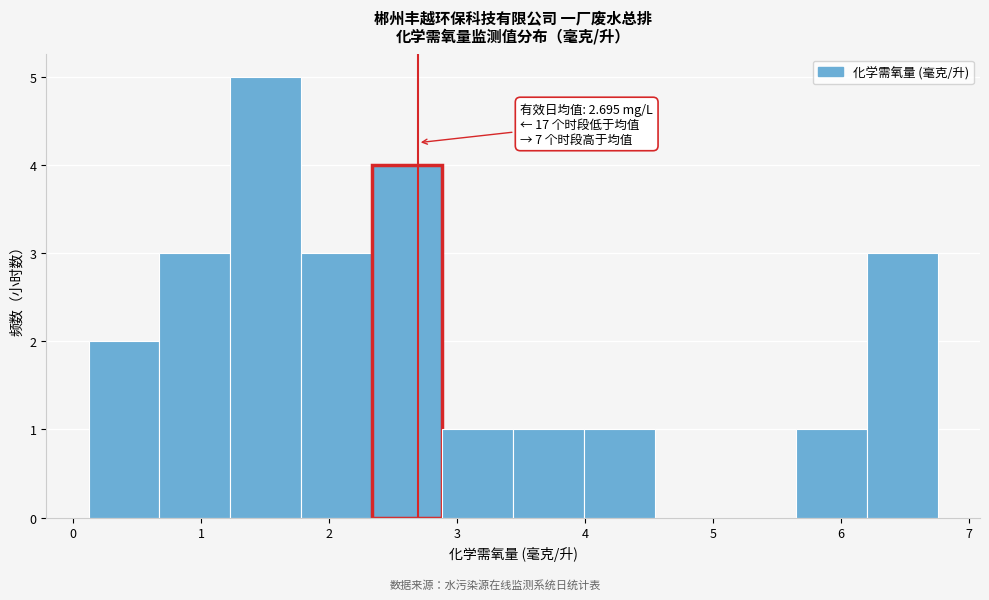

Over which range of the x-axis is the bar tallest?

1.2 to 1.8